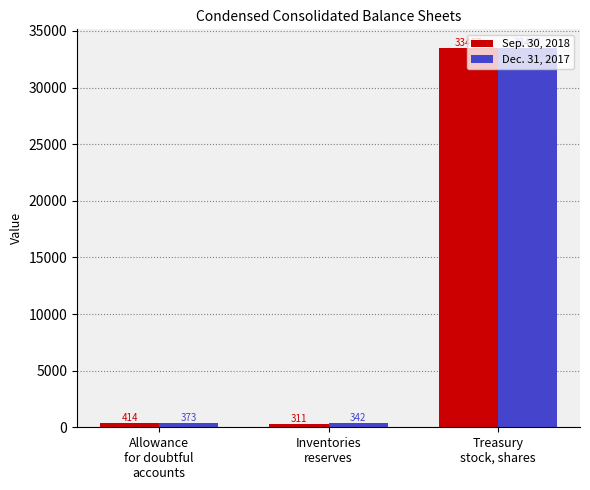

What is the value of the Sep. 30, 2018 bar at the 3rd from the left?

33467